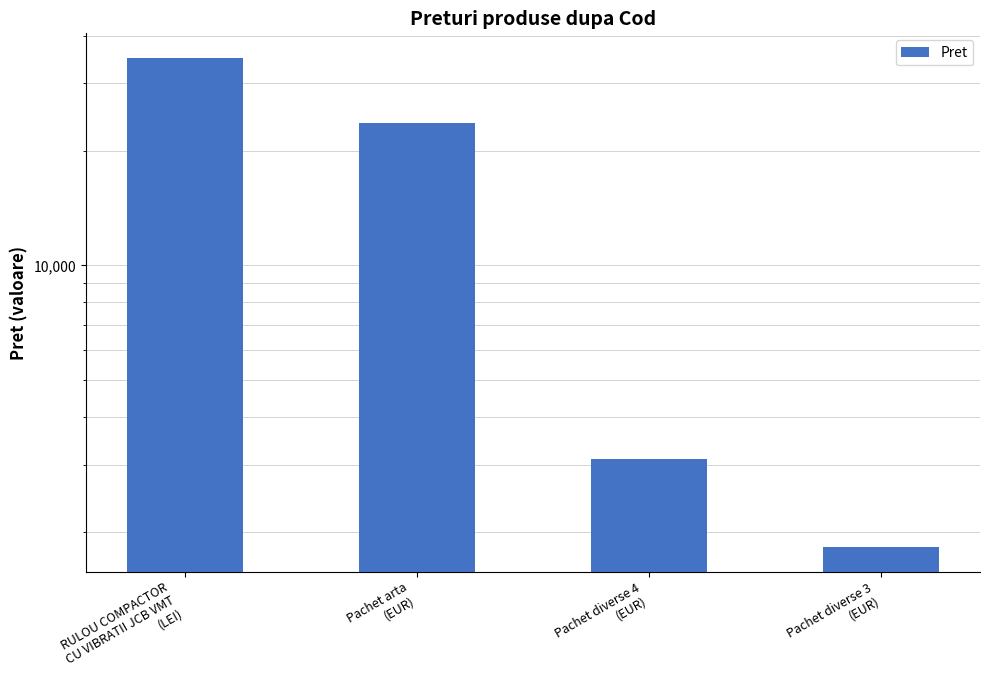

At which label is the value closest to 18412?

Pachet arta
(EUR)